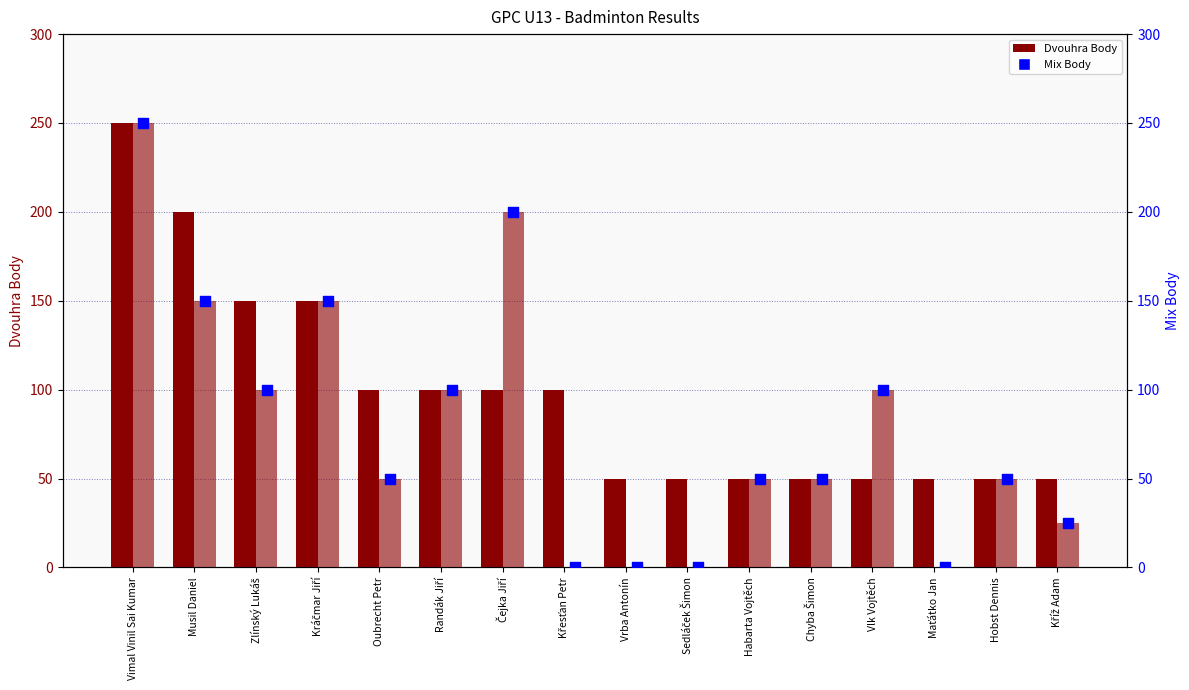

Which series has the largest total across all categories?

Dvouhra Body